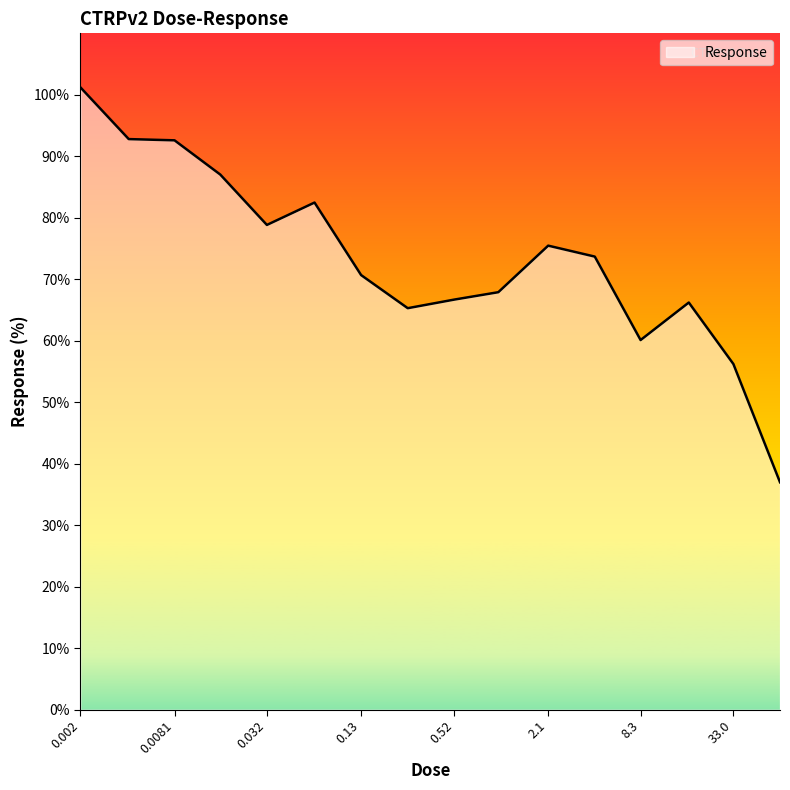

What is the maximum value shown in the chart?

101.2